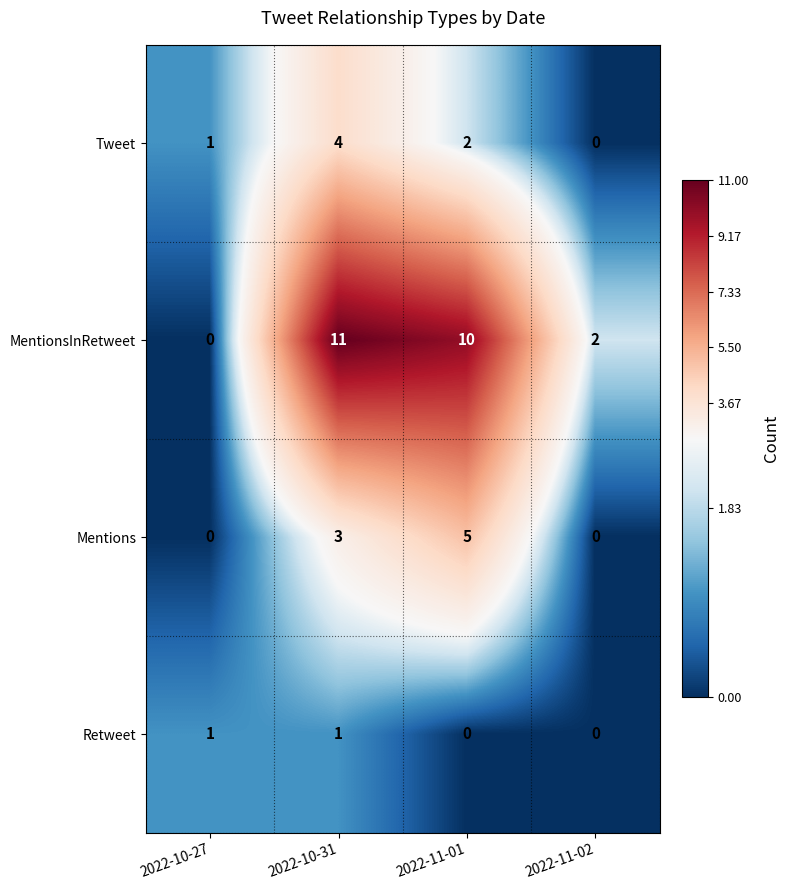

Is it true that Retweet equals 1 at 2022-11-01?

False